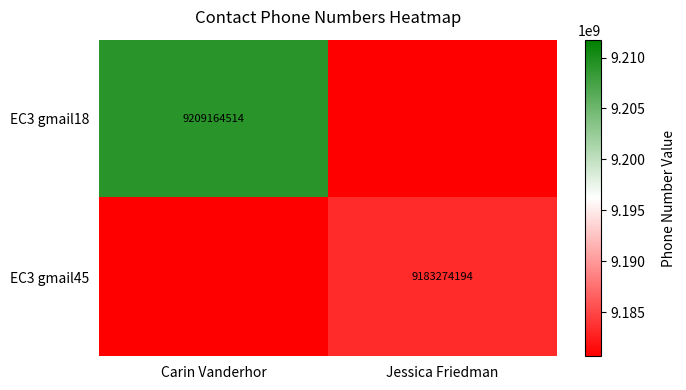

True or false: EC3 gmail18 has a value of 4024626897 at Carin Vanderhor.

False